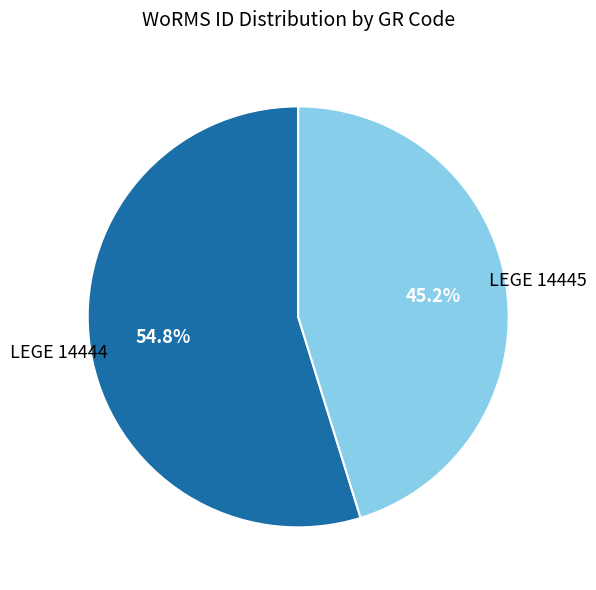

The LEGE 14445 slice represents 45% of the pie. True or false?

True